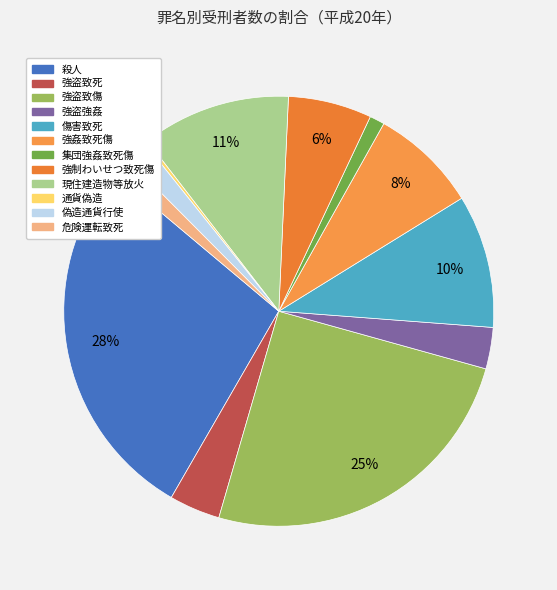

To the nearest percent, what is the combined percentage of 強姦致死傷 and 強制わいせつ致死傷?

14%